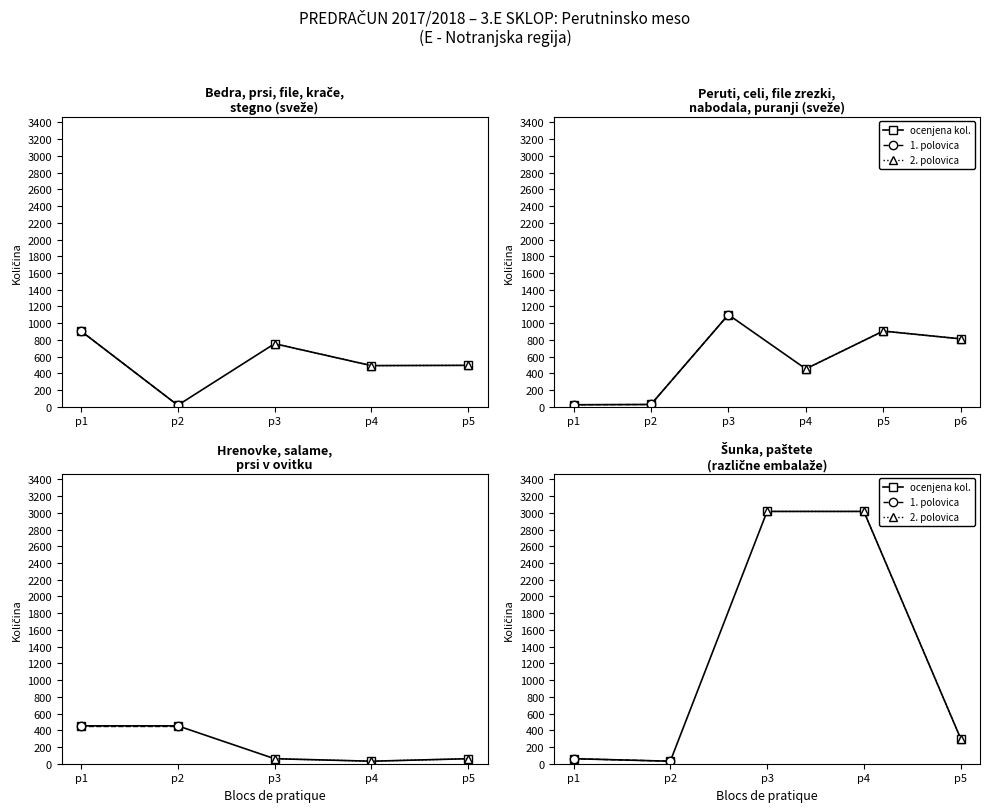

How many points are lower than both their immediate neighbors (excluding endpoints)?

6